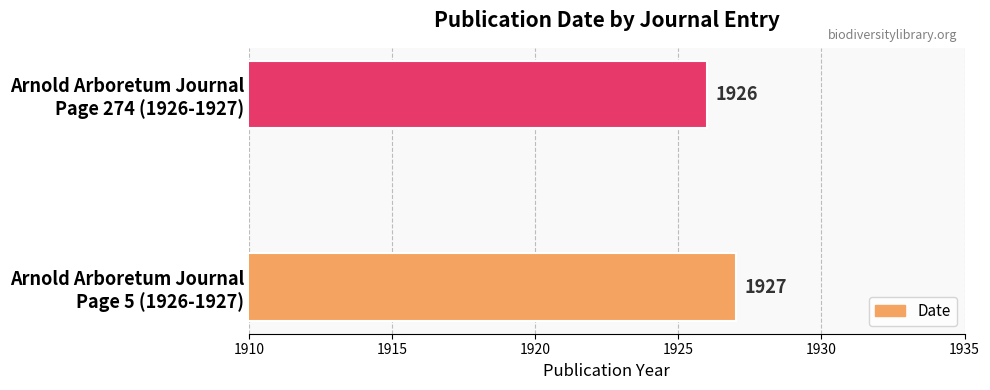

What is the sum of all values?

3853